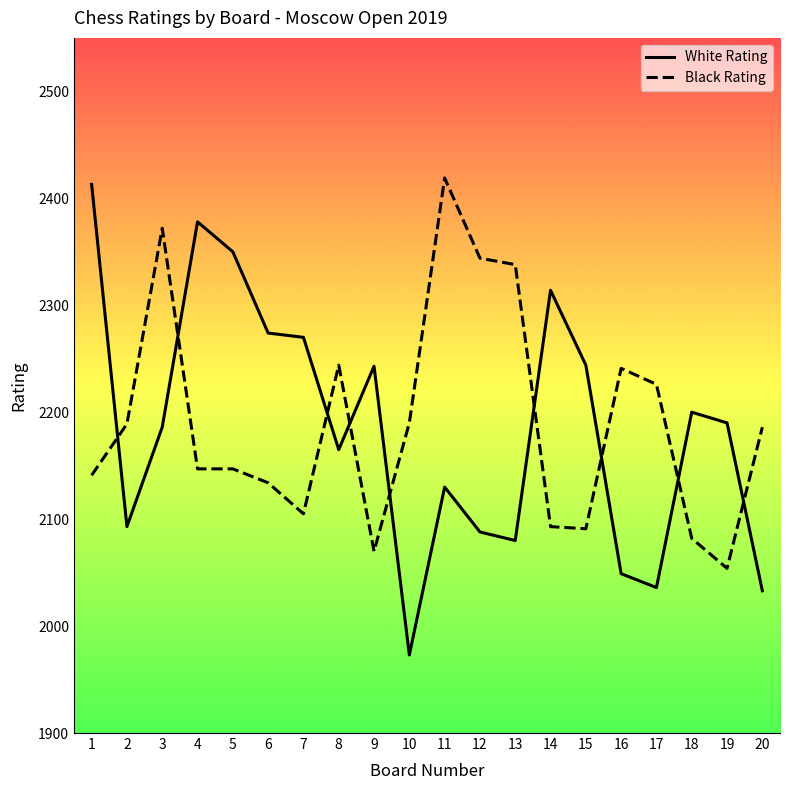

What is the spread (max minus min) of values at 3?

186